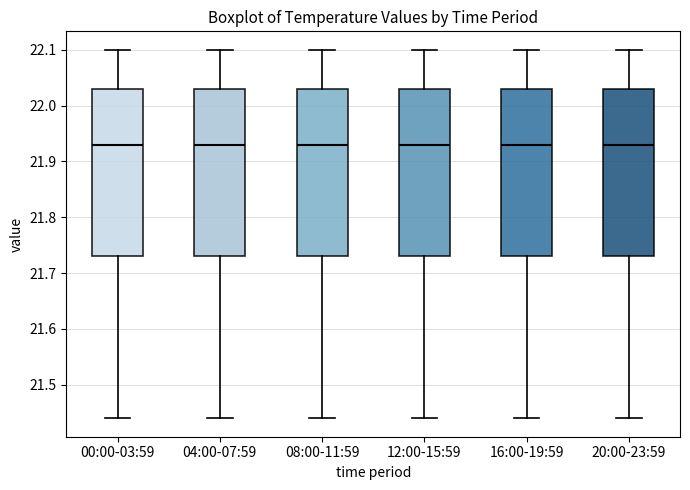

Where is the lower edge of the box for 12:00-15:59 on the y-axis? The values are not printed on the chart, so give them approximately, as read against the axis.

21.73